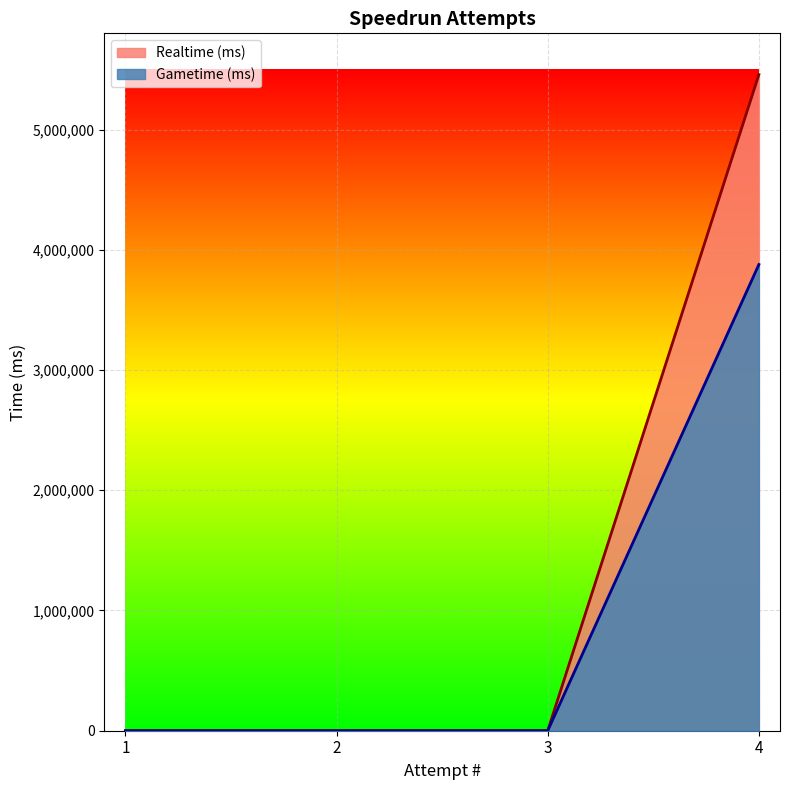

At 3, list the series in order from largest to smallest.

Realtime (ms), Gametime (ms)